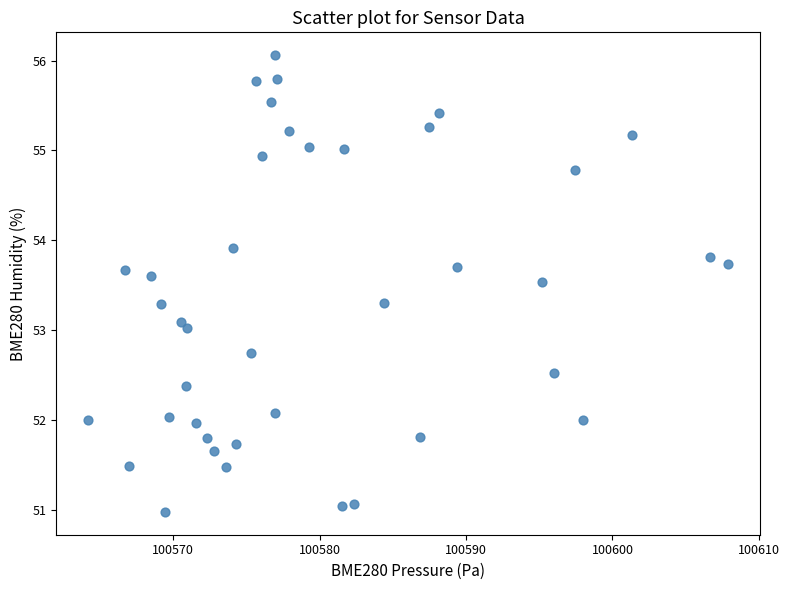

What is the range of X values (max minus min)?

43.7